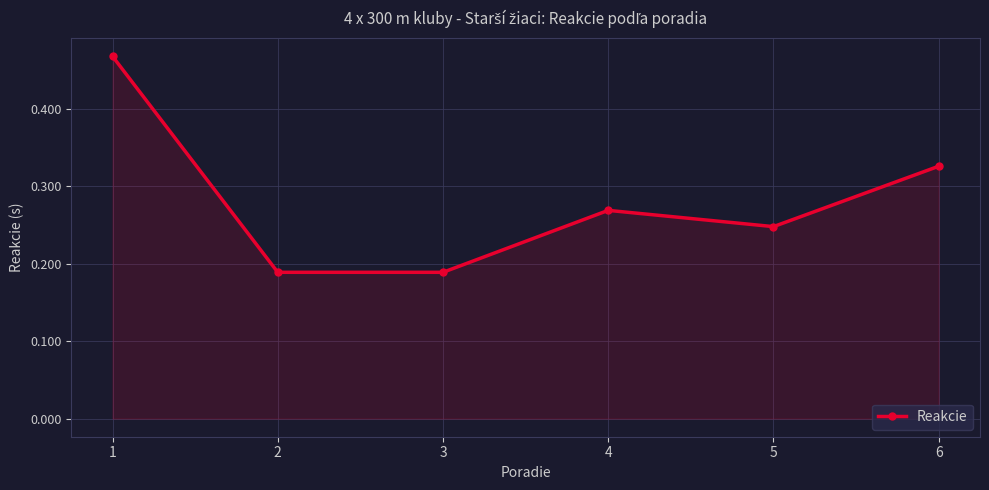

Between 4 and 2, which is larger?

4